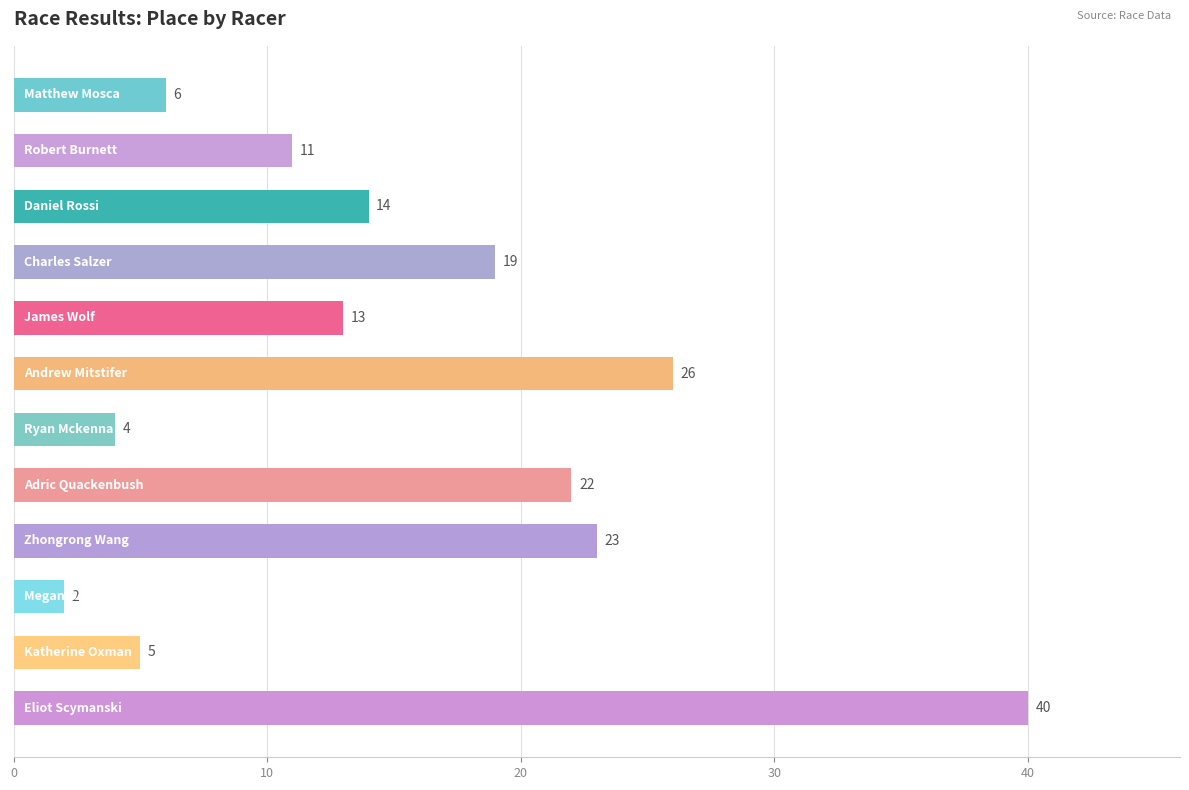

Reading top to bottom, extract all data points from this chart.

6	11	14	19	13	26	4	22	23	2	5	40